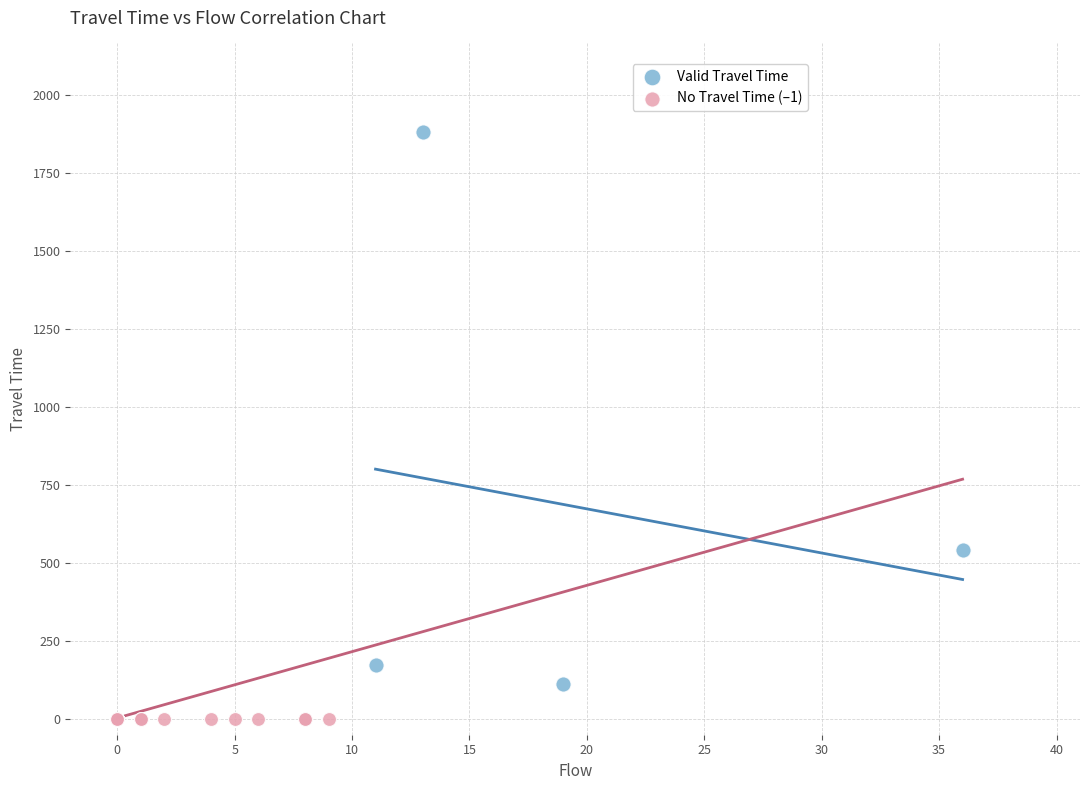

Which series contains the lowest Y value?

No Travel Time (–1)